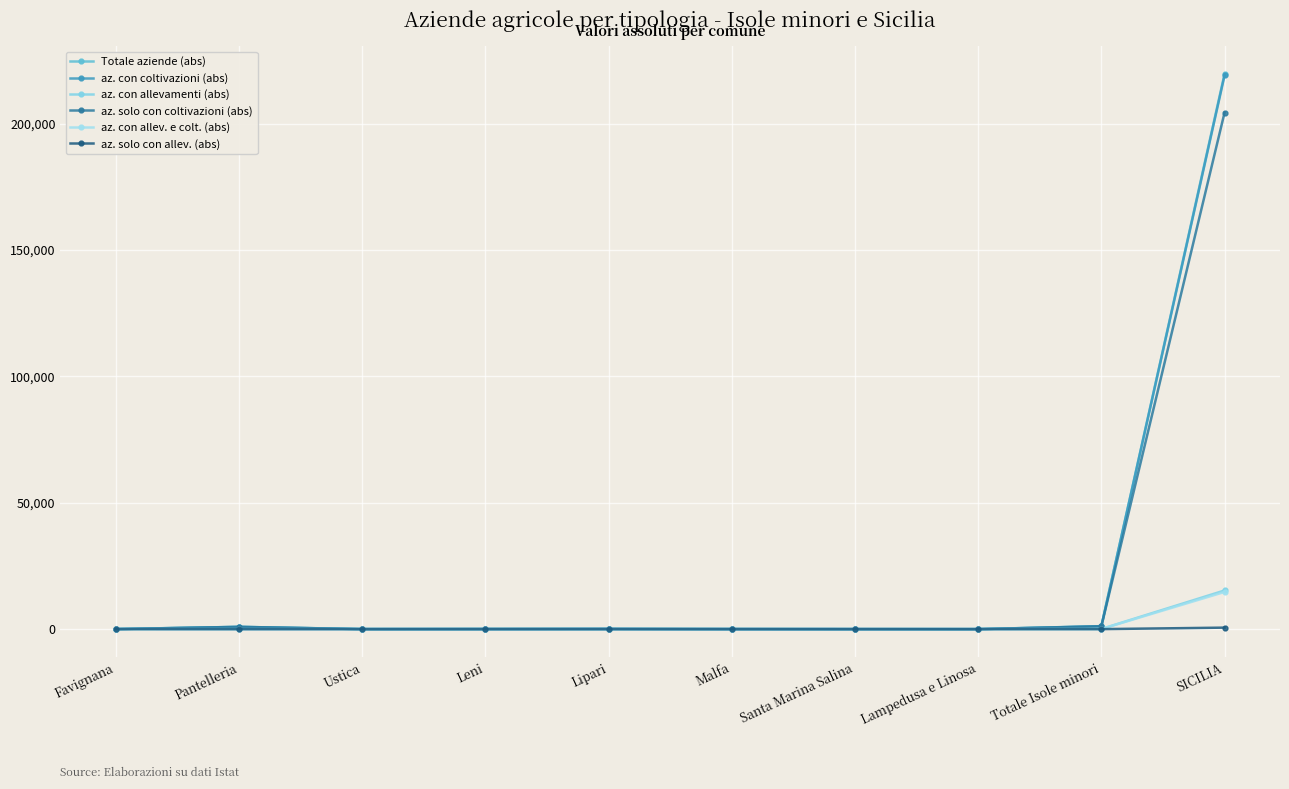

Is the value of az. con allevamenti (abs) at Malfa greater than the value of az. solo con allev. (abs) at Malfa?

Yes